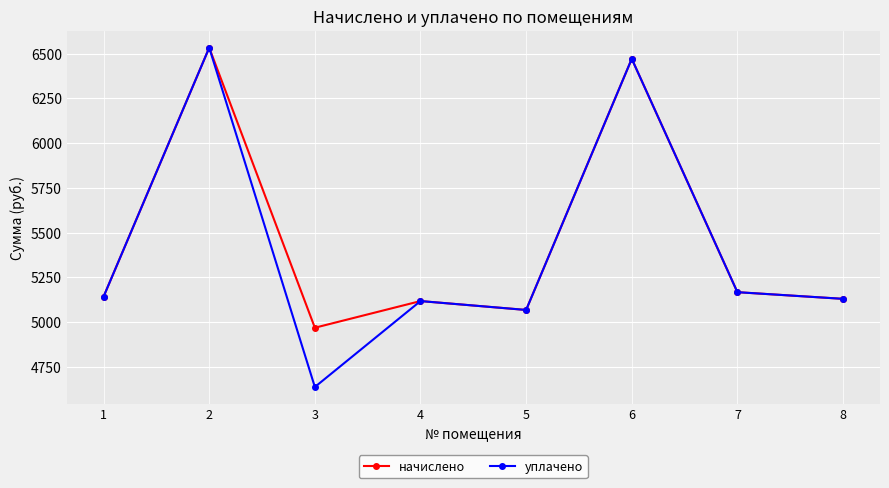

Is the value of уплачено at 8 greater than the value of начислено at 3?

Yes